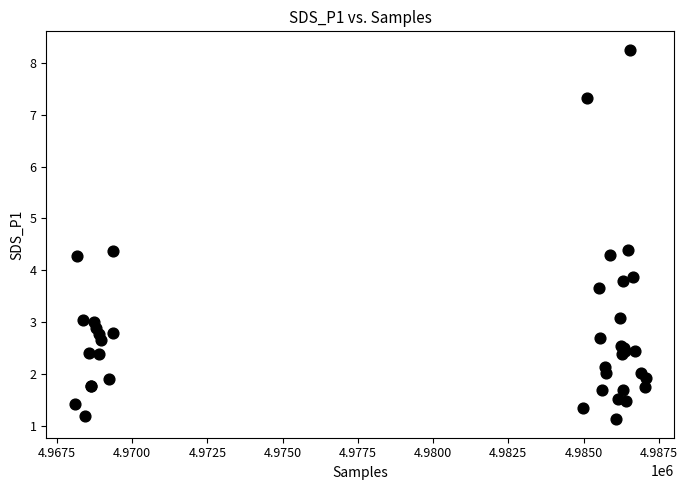

What Y value in the scatter plot is closest to 4?

3.9